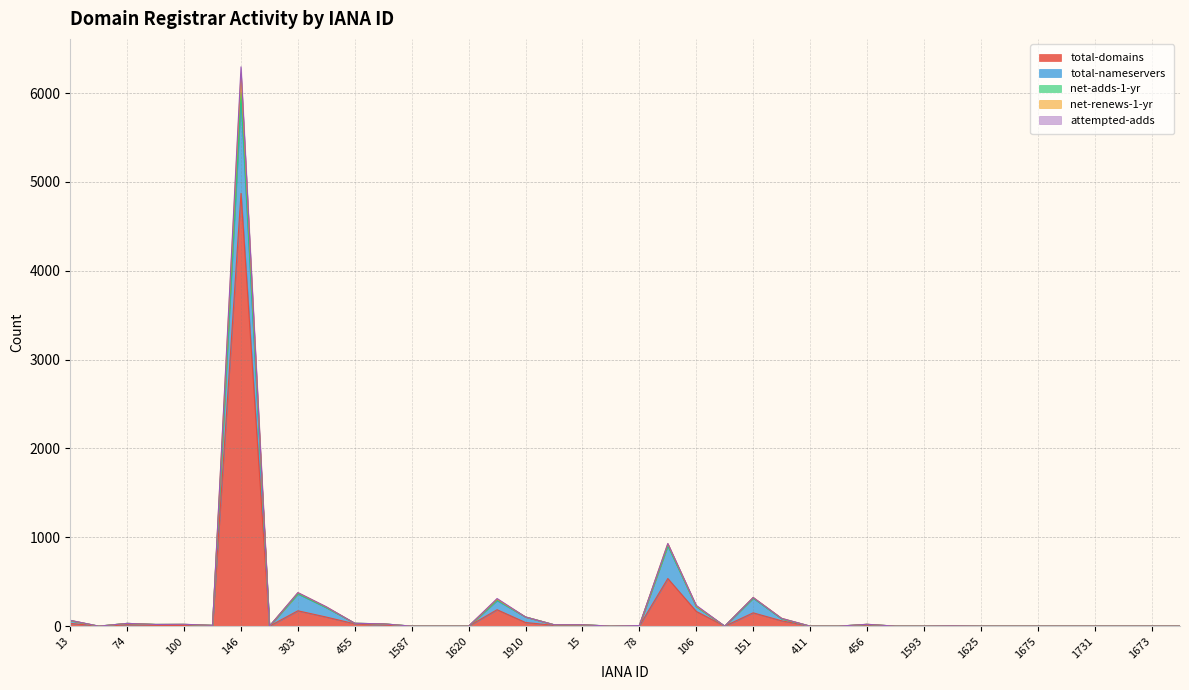

What is the highest value of the total-domains series?

4871